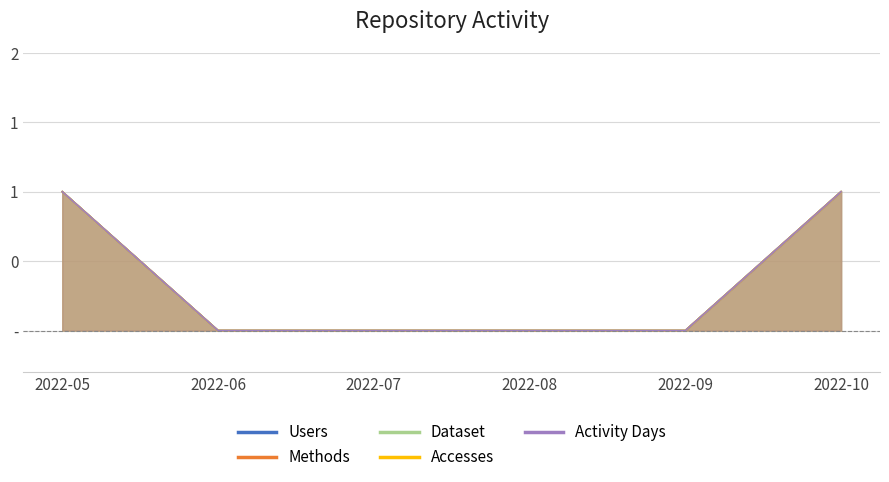

How many positive values does the Accesses series have?

2